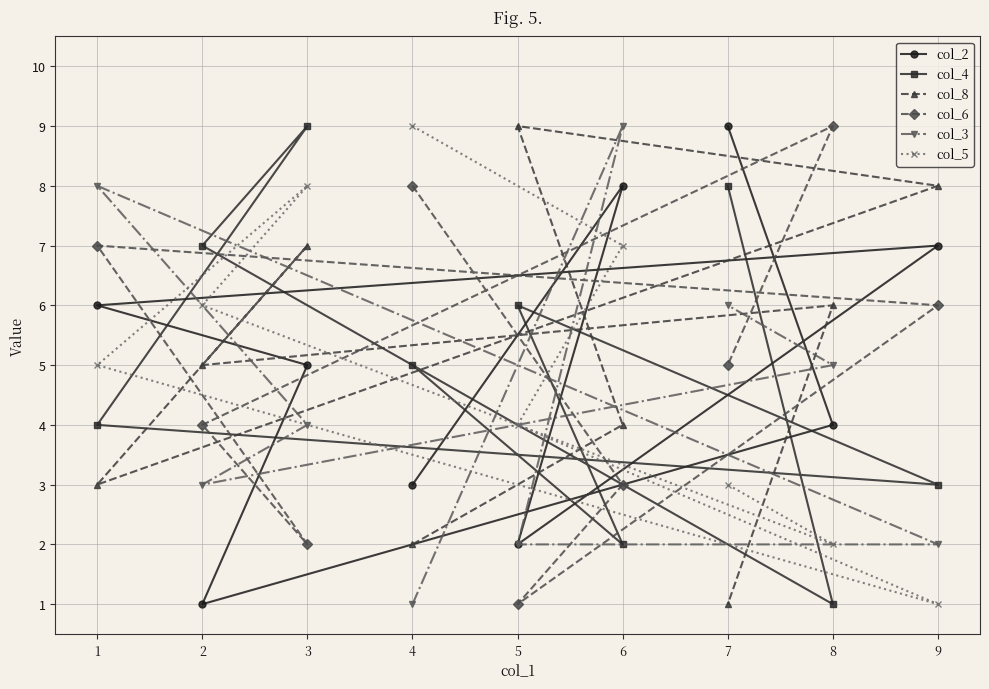

What is the maximum value shown in the chart?

9